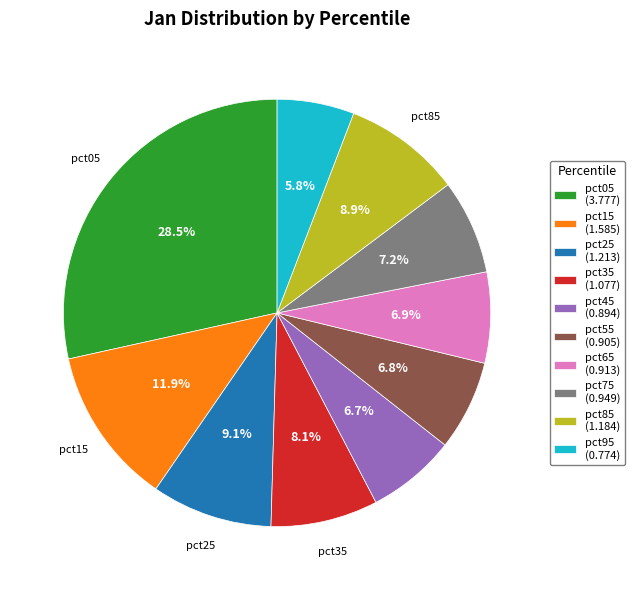

Count the number of slices in the pie.

10